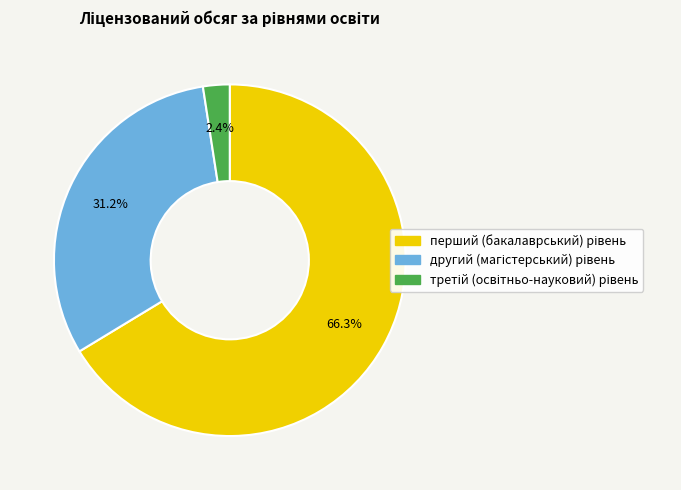

Is there any slice that represents more than half of the pie?

Yes